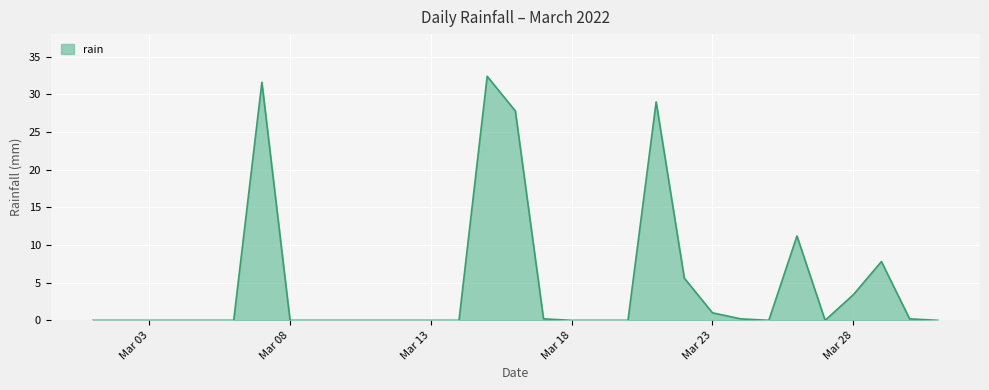

How many lines are shown in the chart?

1